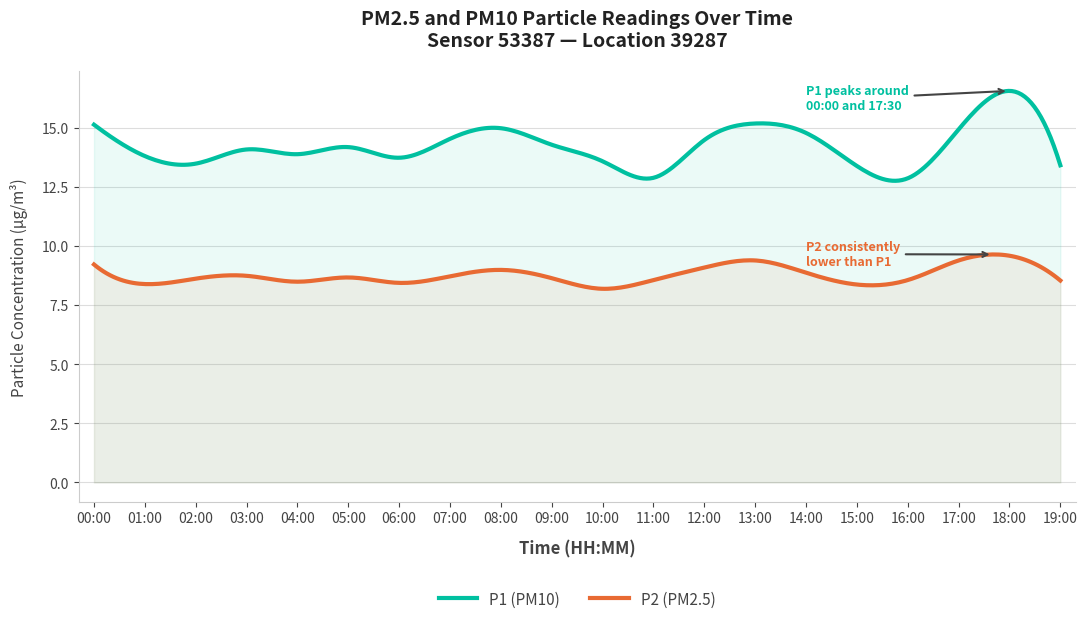

True or false: P1 has a value of 7.8 at 18:00.

False